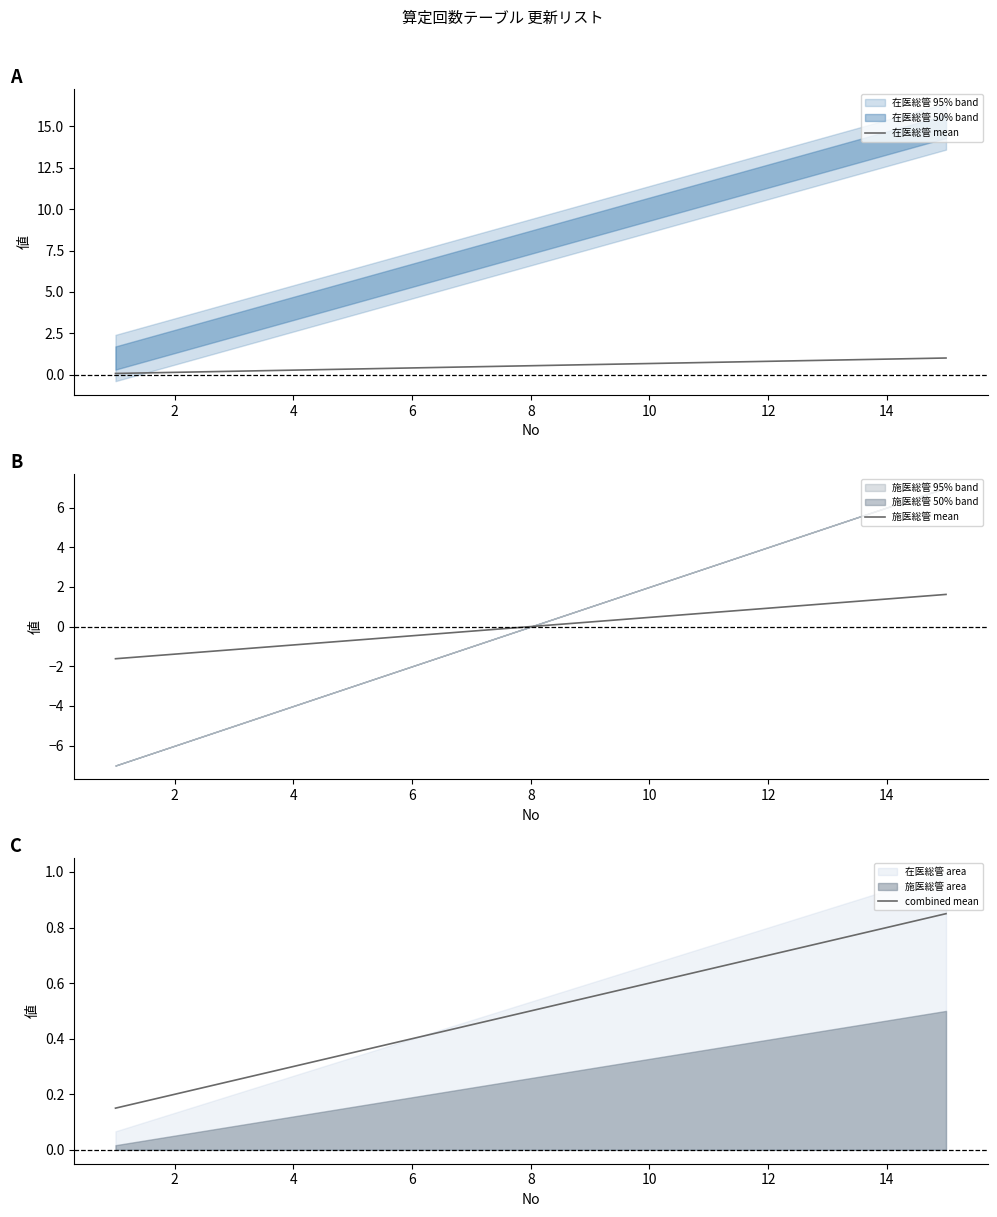

Is the value of 施医総管 mean at 6 greater than the value of 在医総管 mean at 14?

No